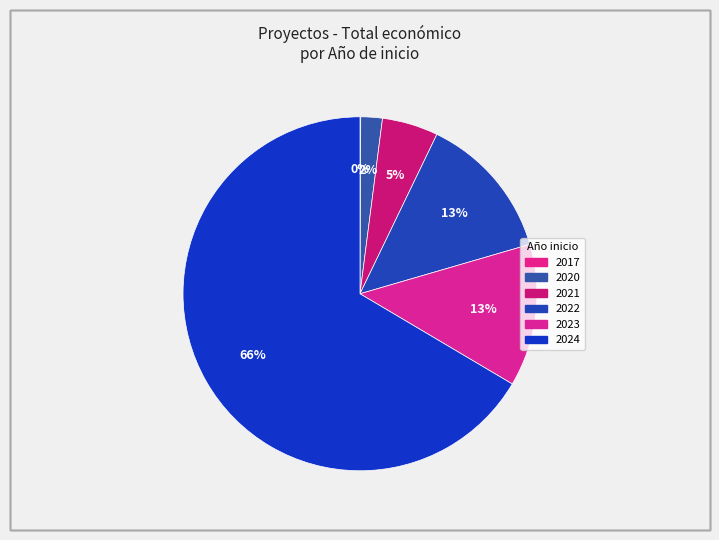

Which slice is the smallest?

2017